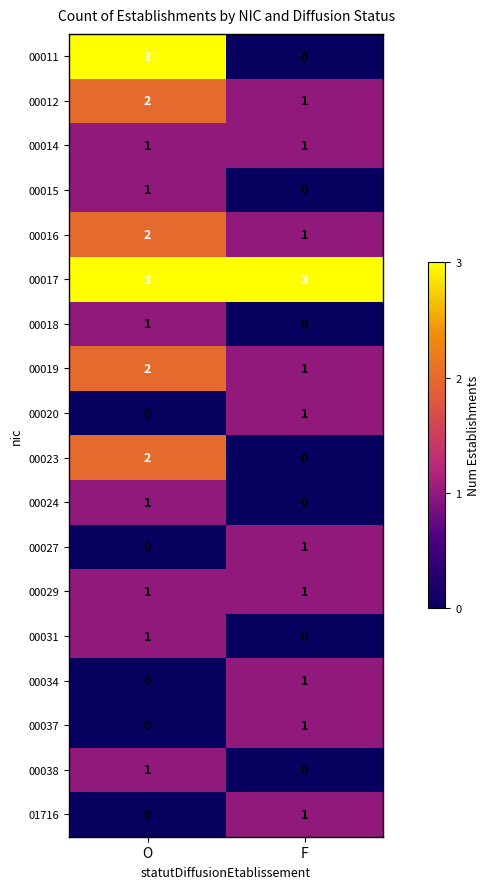

The 00027 series shows 0 at O. True or false?

True